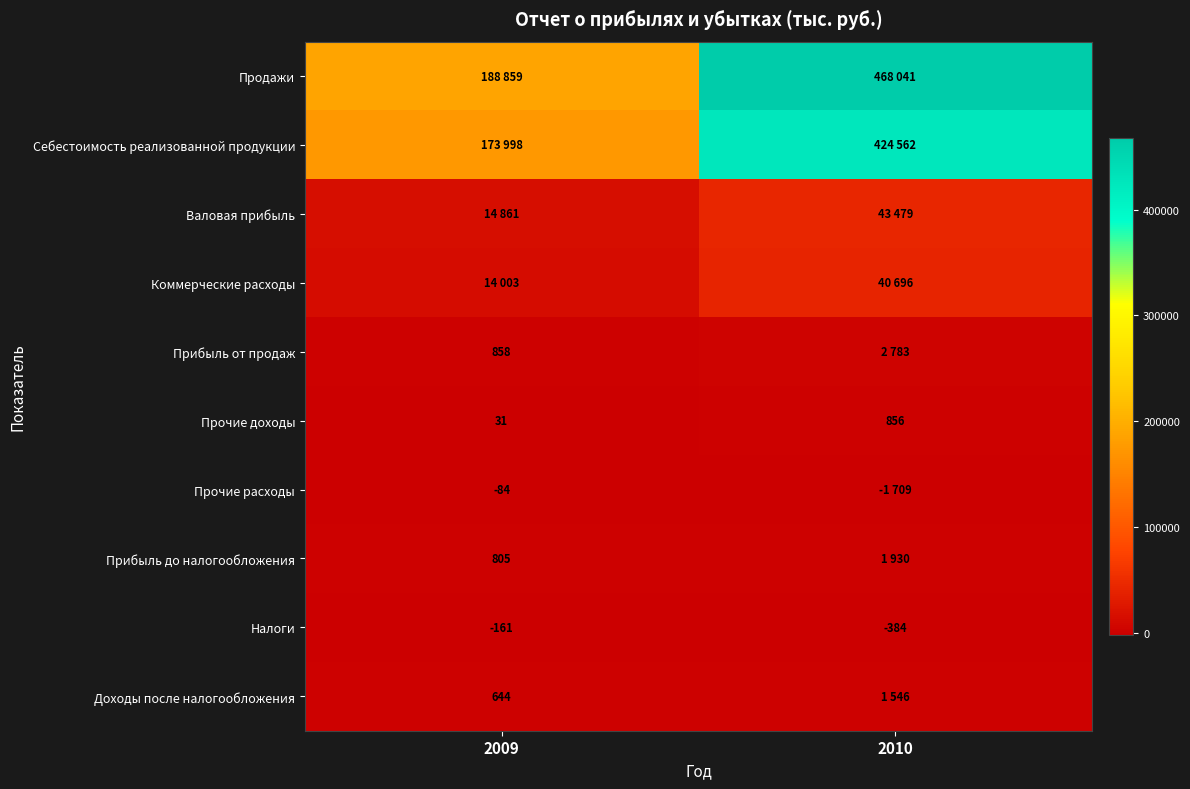

What is the average value of the Налоги series?

-272